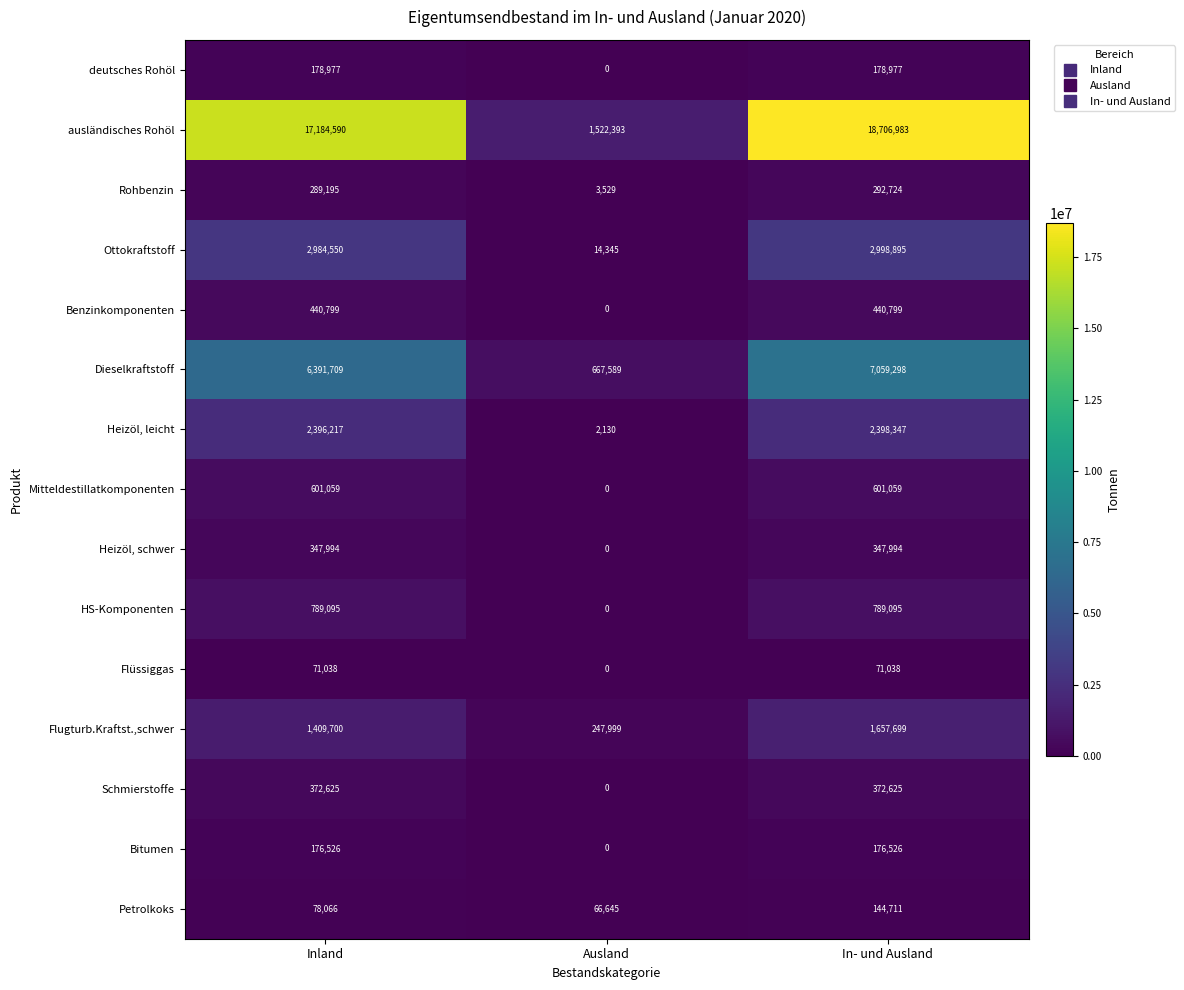

Is it true that ausländisches Rohöl equals 17184590 at Inland?

True